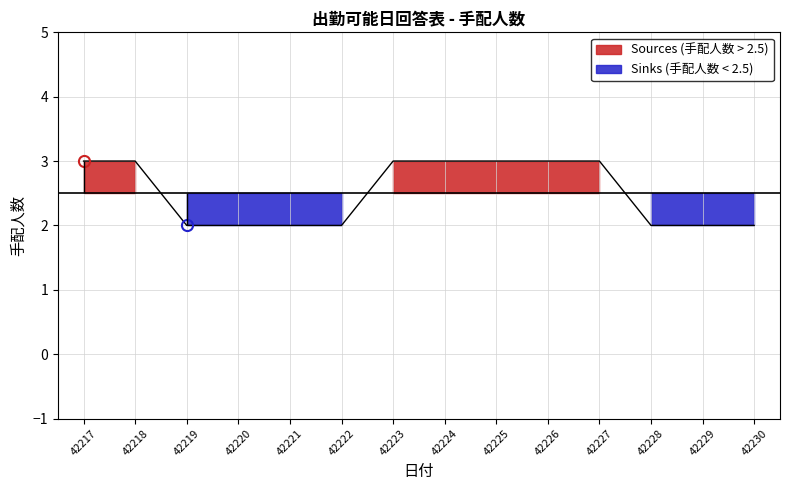

Rank the categories by value from highest to lowest.

42217, 42218, 42223, 42224, 42225, 42226, 42227, 42219, 42220, 42221, 42222, 42228, 42229, 42230